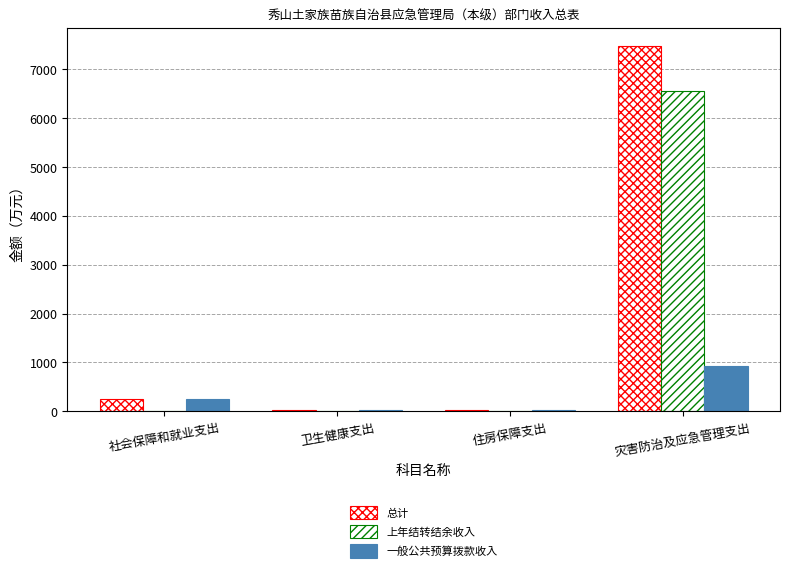

How many categories are shown in the chart?

4